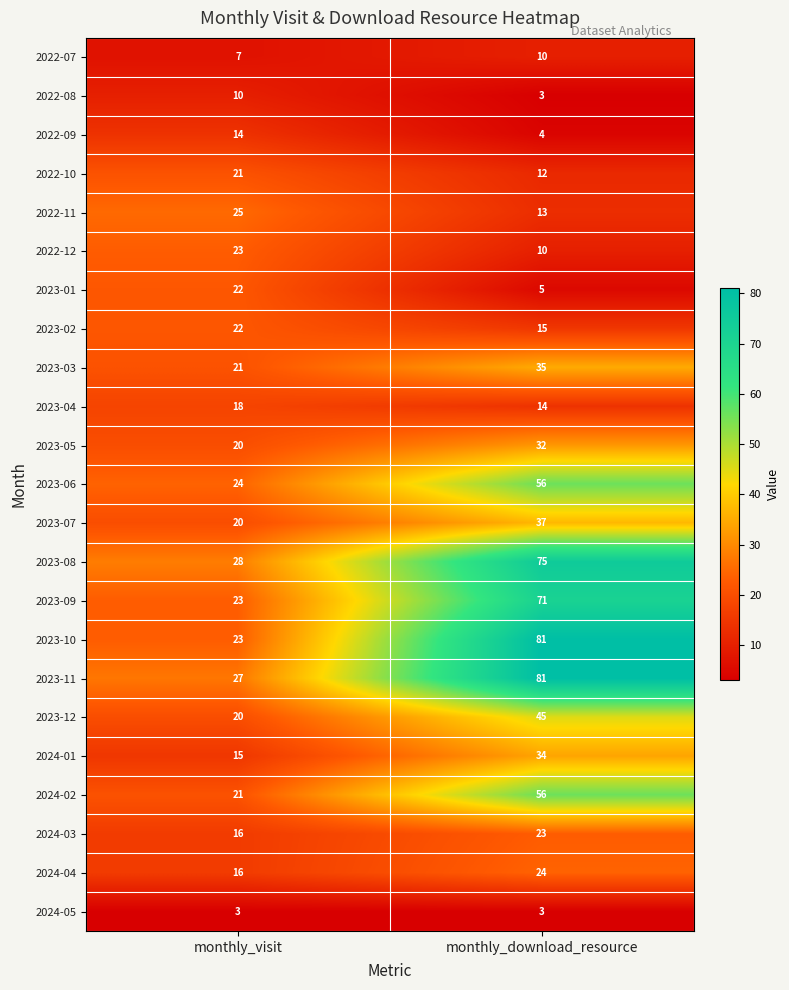

What value does the 2024-05 series have at monthly_visit?

3